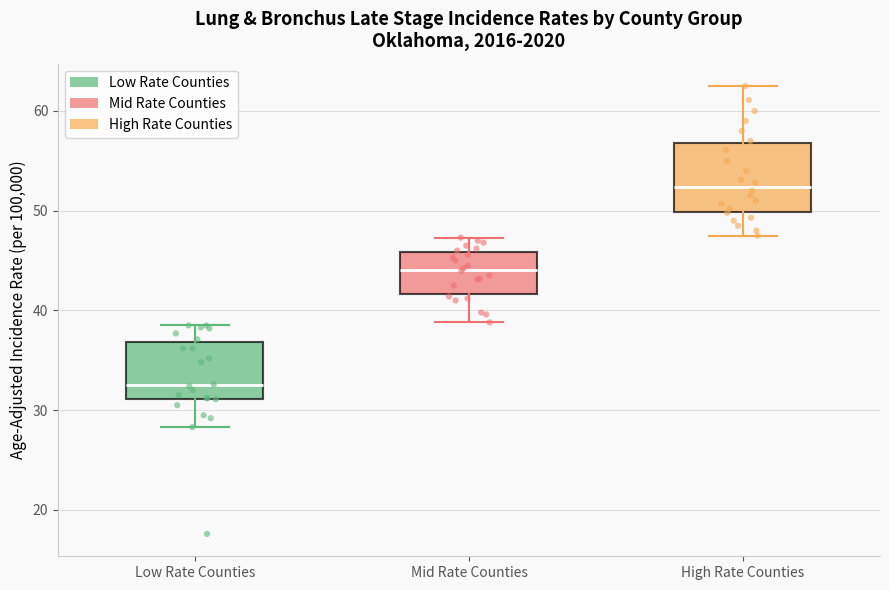

Which box is the tallest, from its lower edge to its upper edge?

High Rate Counties